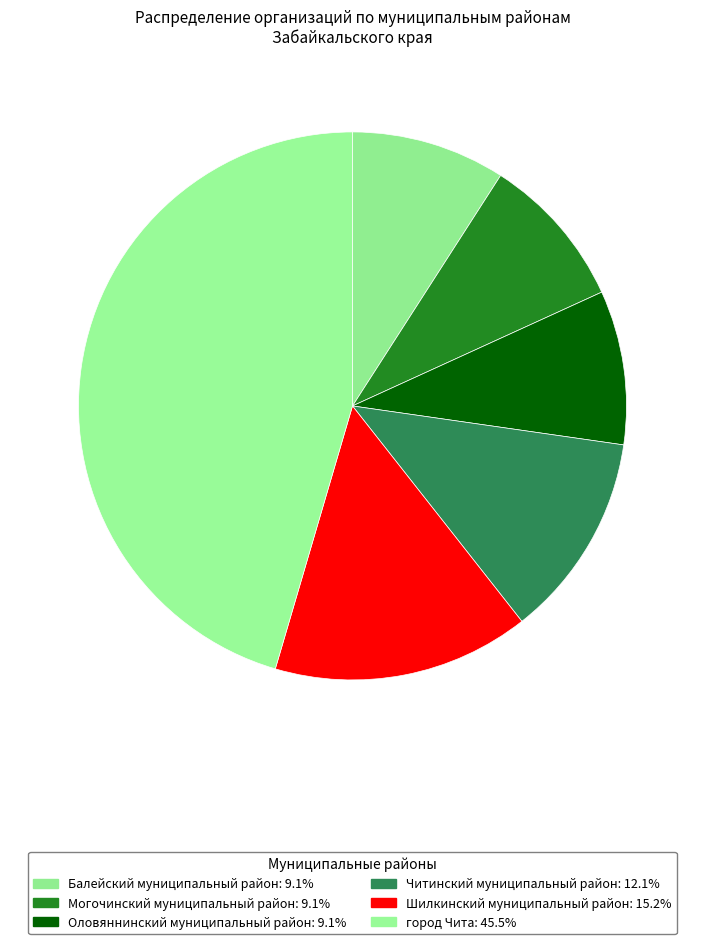

Which category has the biggest portion of the pie?

город Чита